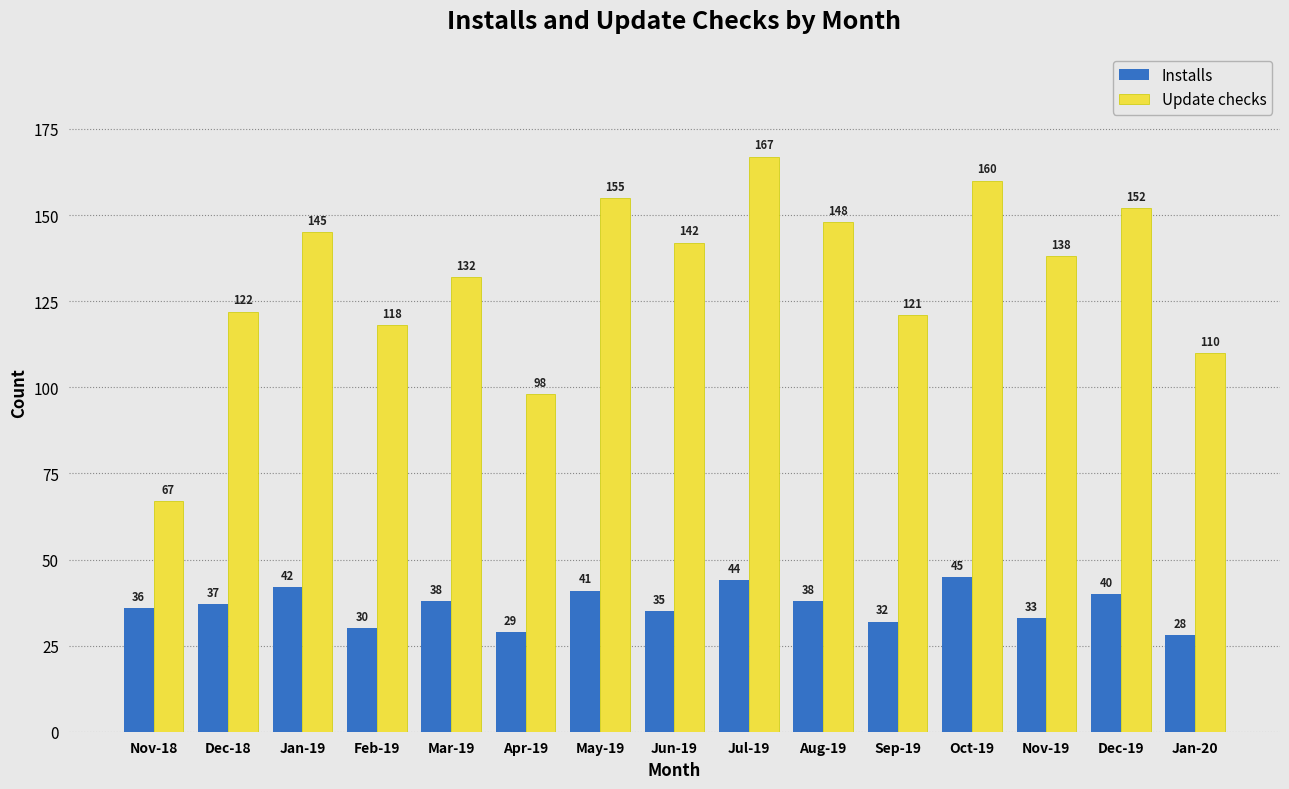

The value of Installs at Sep-19 is 32. True or false?

True